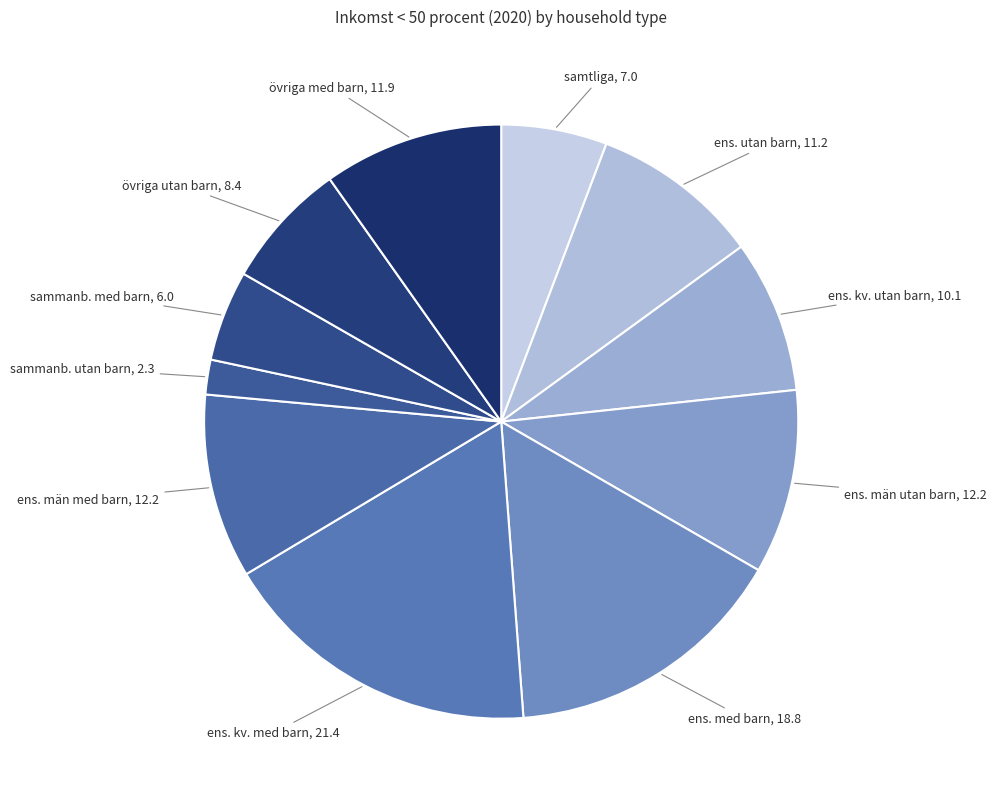

How many slices are in this pie chart?

11